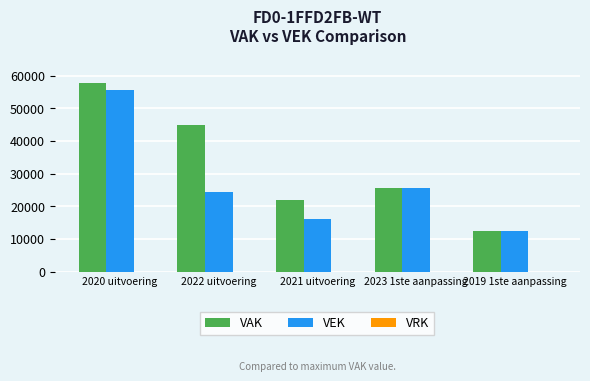

Is the value of VEK at 2023 1ste aanpassing greater than the value of VAK at 2021 uitvoering?

Yes